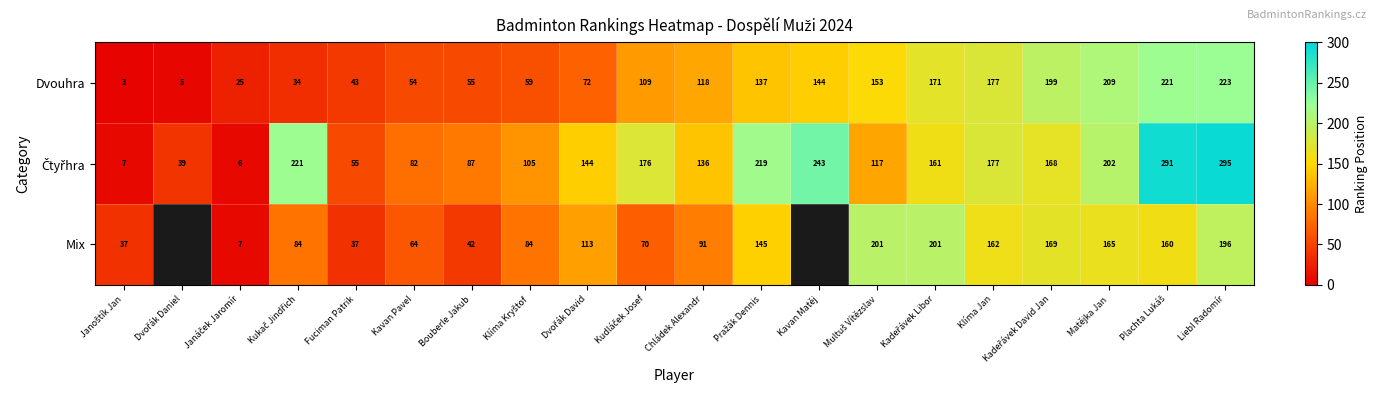

What is the difference between the maximum and minimum values in the Dvouhra series?

220